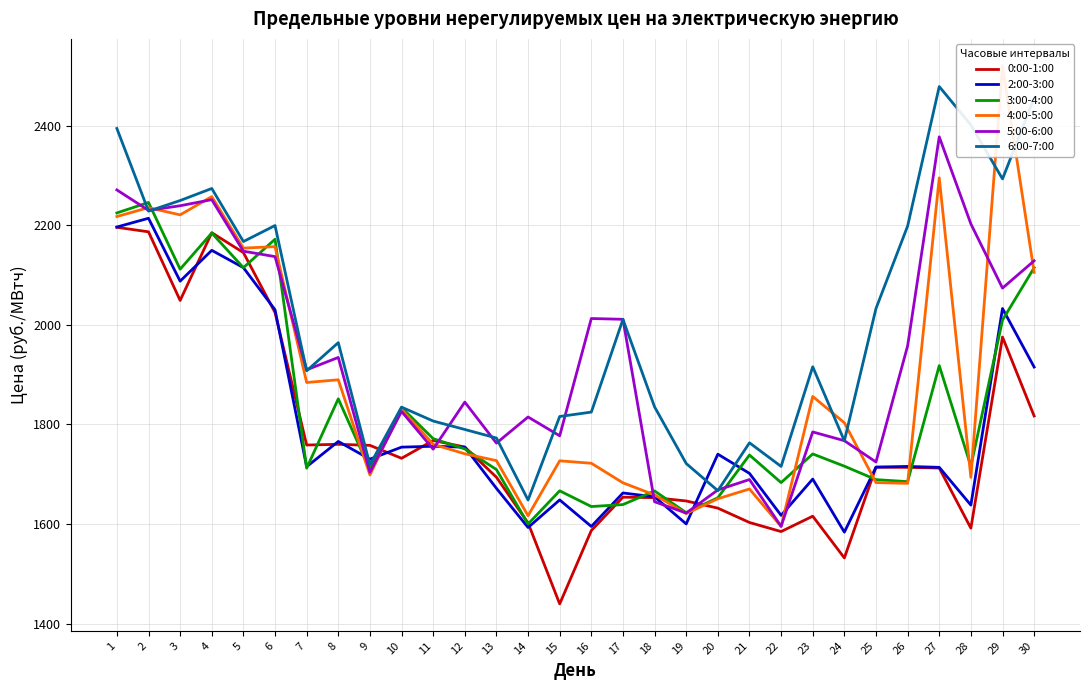

What are all the series names shown in the legend?

0:00-1:00, 2:00-3:00, 3:00-4:00, 4:00-5:00, 5:00-6:00, 6:00-7:00